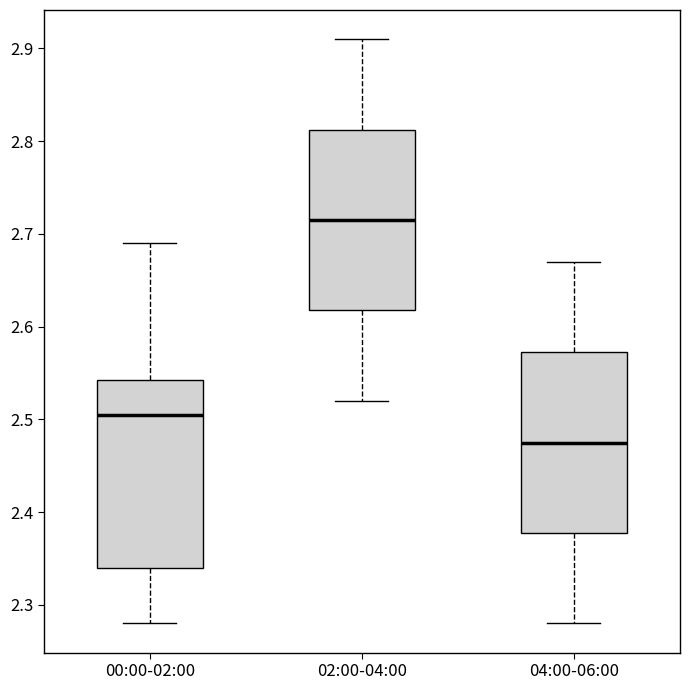

Which box has the highest median line?

02:00-04:00